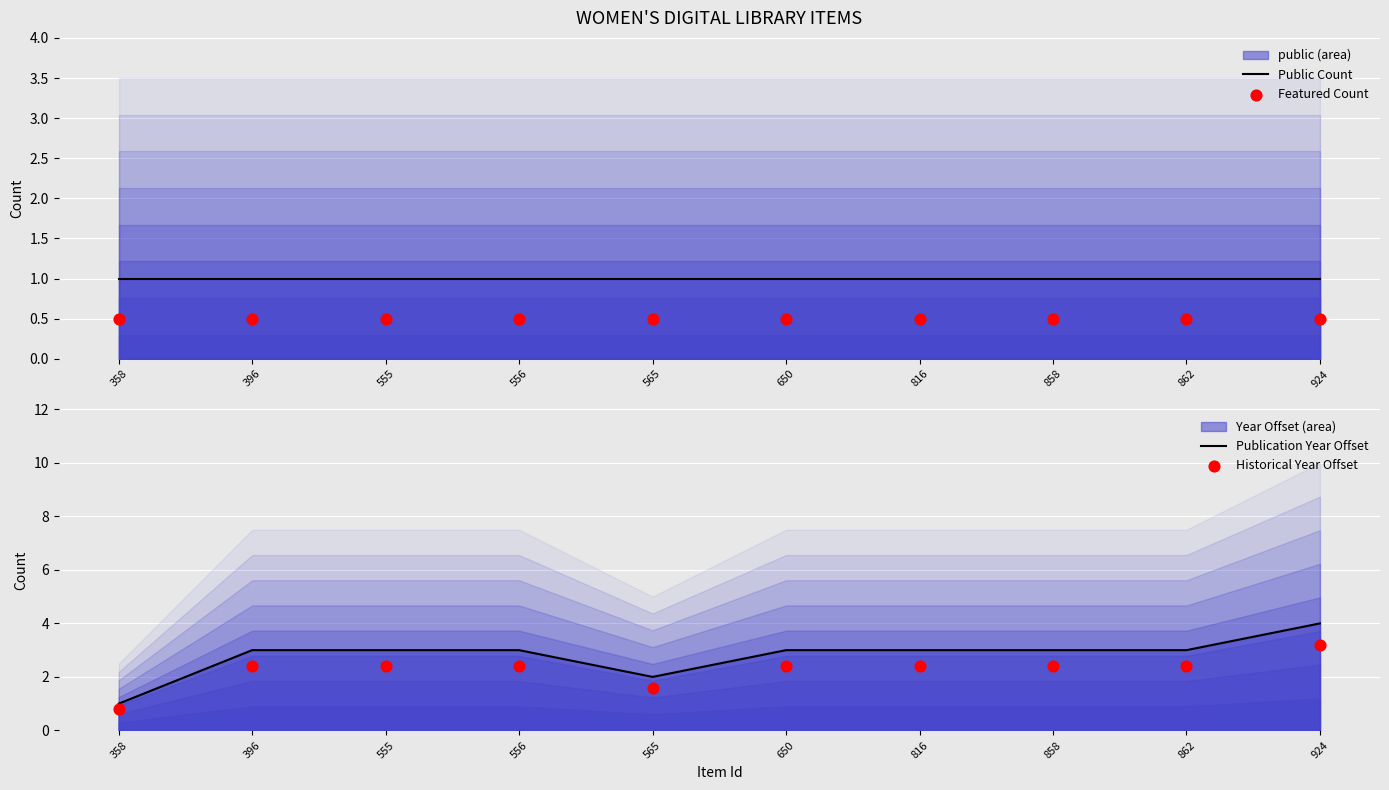

Which series has the largest total across all categories?

Publication Year Offset